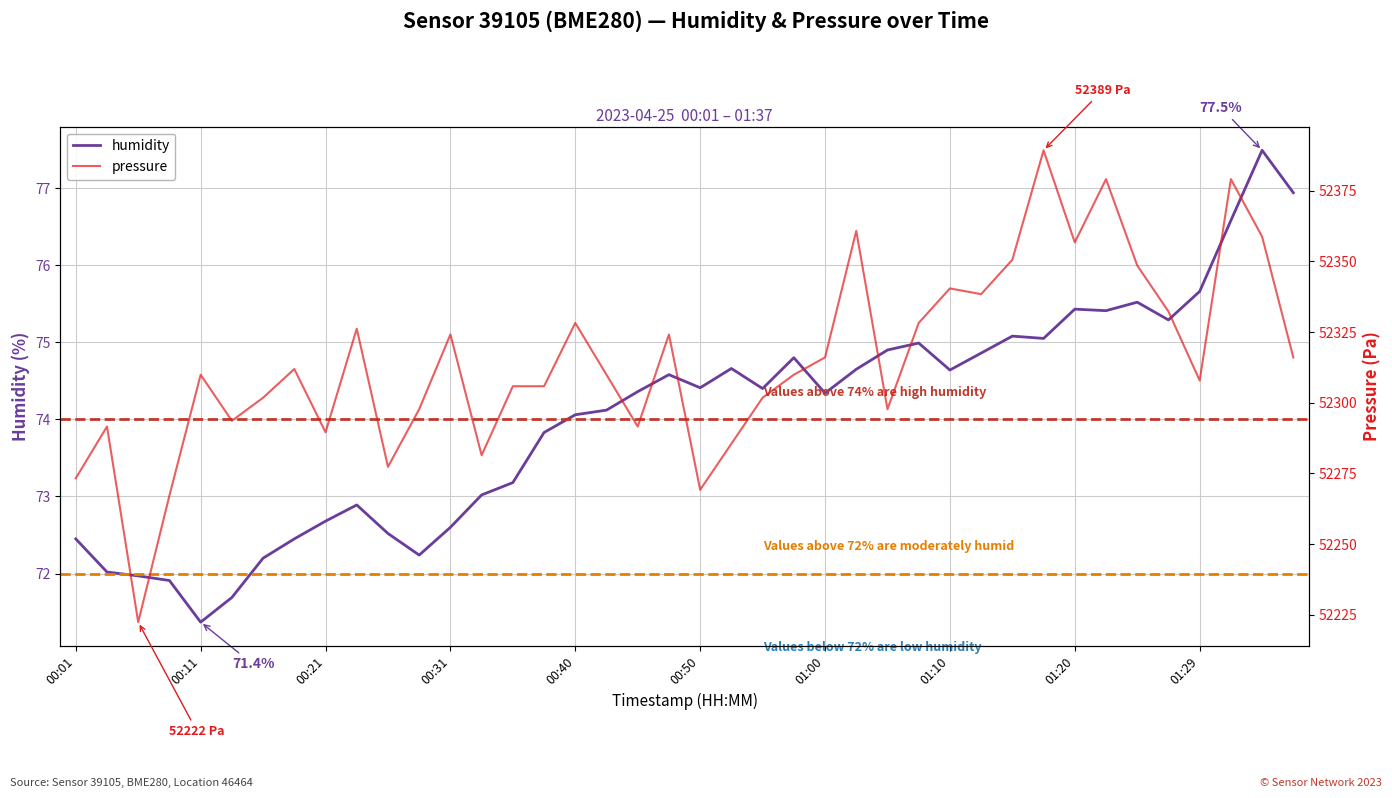

Rank the series by their maximum value, from highest to lowest.

pressure, humidity